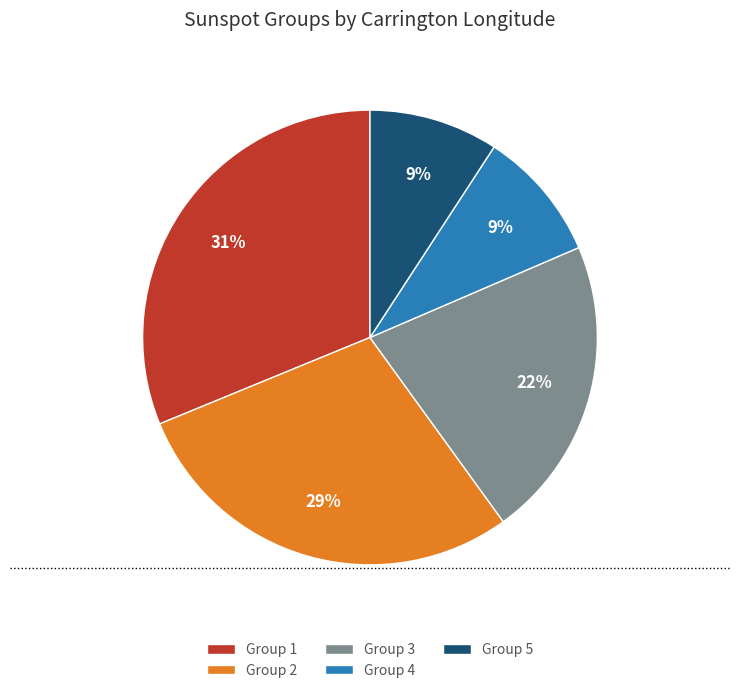

Is there any slice that represents more than half of the pie?

No